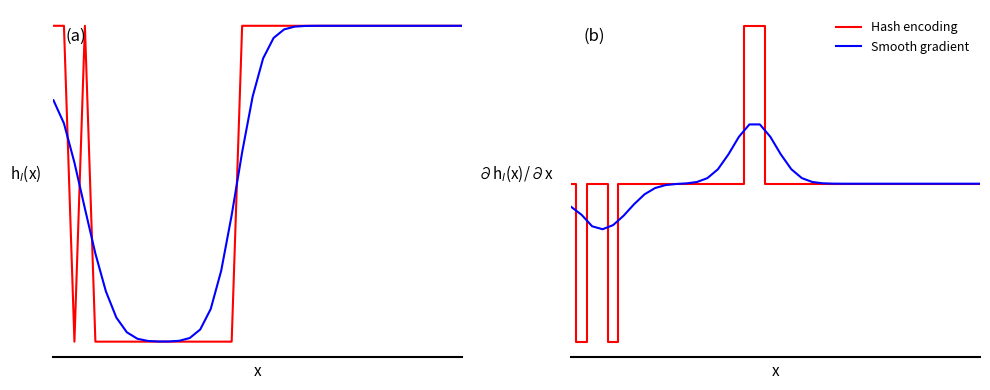

Which category has the lowest value across all series?

1